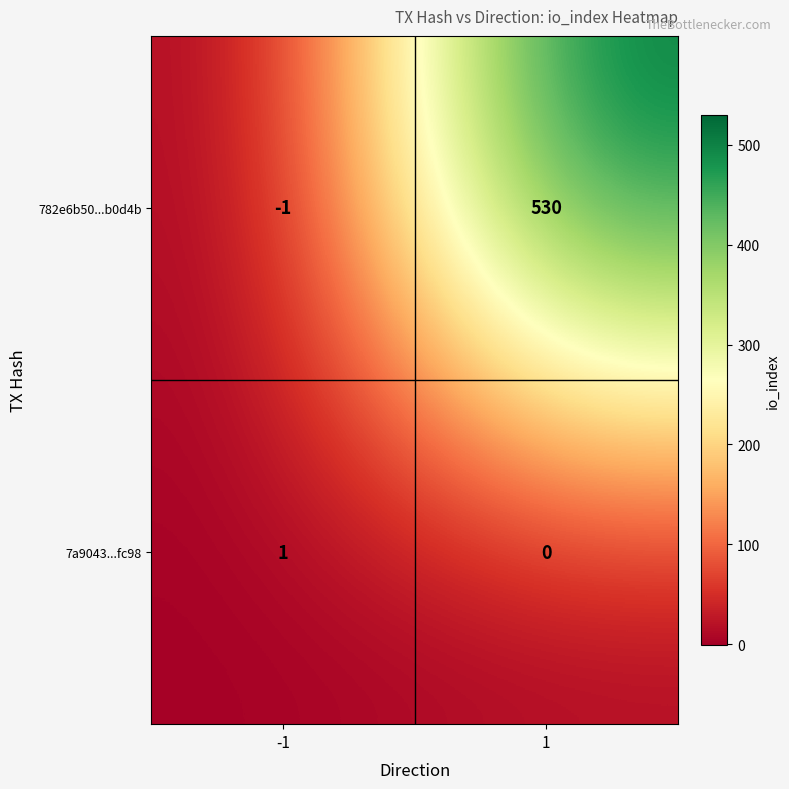

Reading right to left, what are all the values shown in this chart?

782e6b50...b0d4b: 1=530	-1=-1
7a9043...fc98: 1=0	-1=1